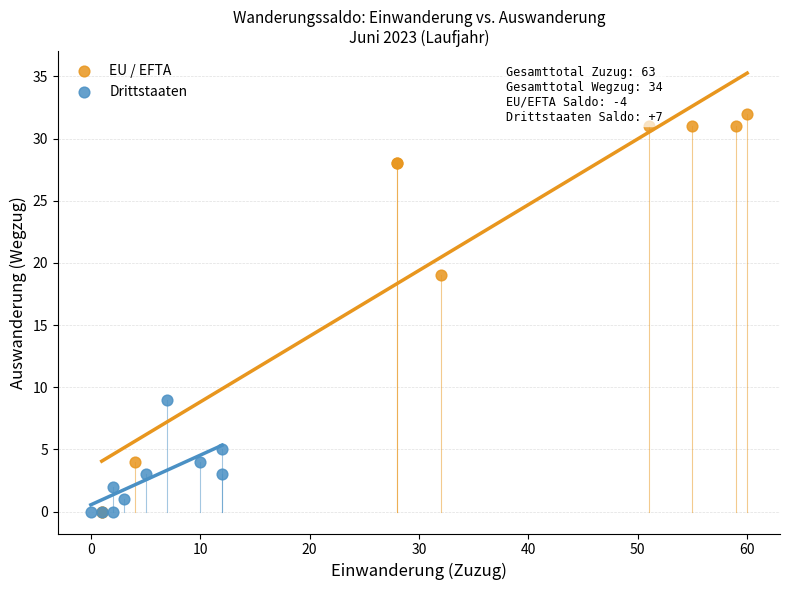

Which series reaches the maximum Y coordinate?

EU / EFTA